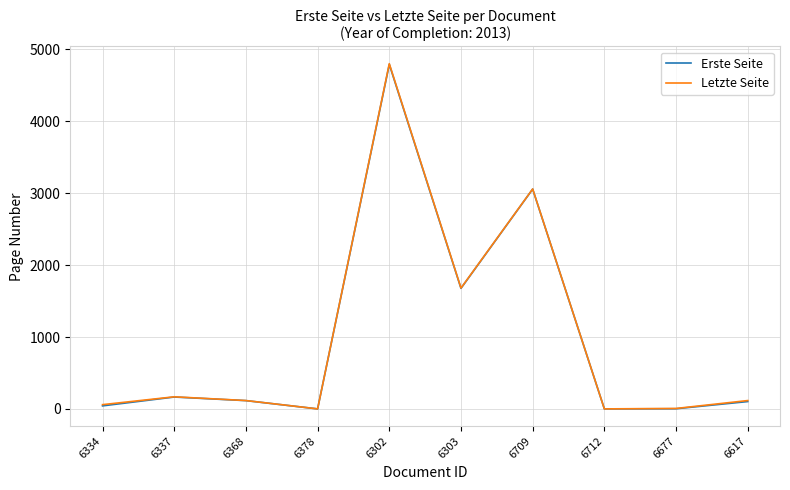

What position from the right is 6303?

5